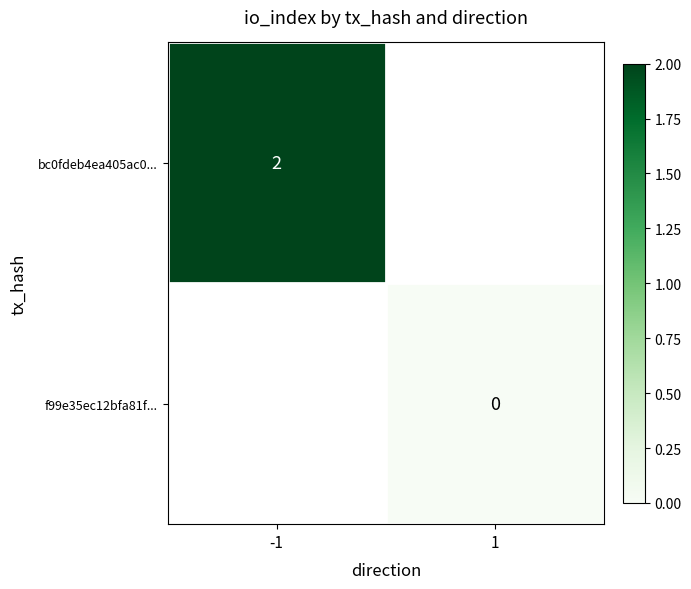

At -1, list the series in order from largest to smallest.

bc0fdeb4ea405ac0..., f99e35ec12bfa81f...